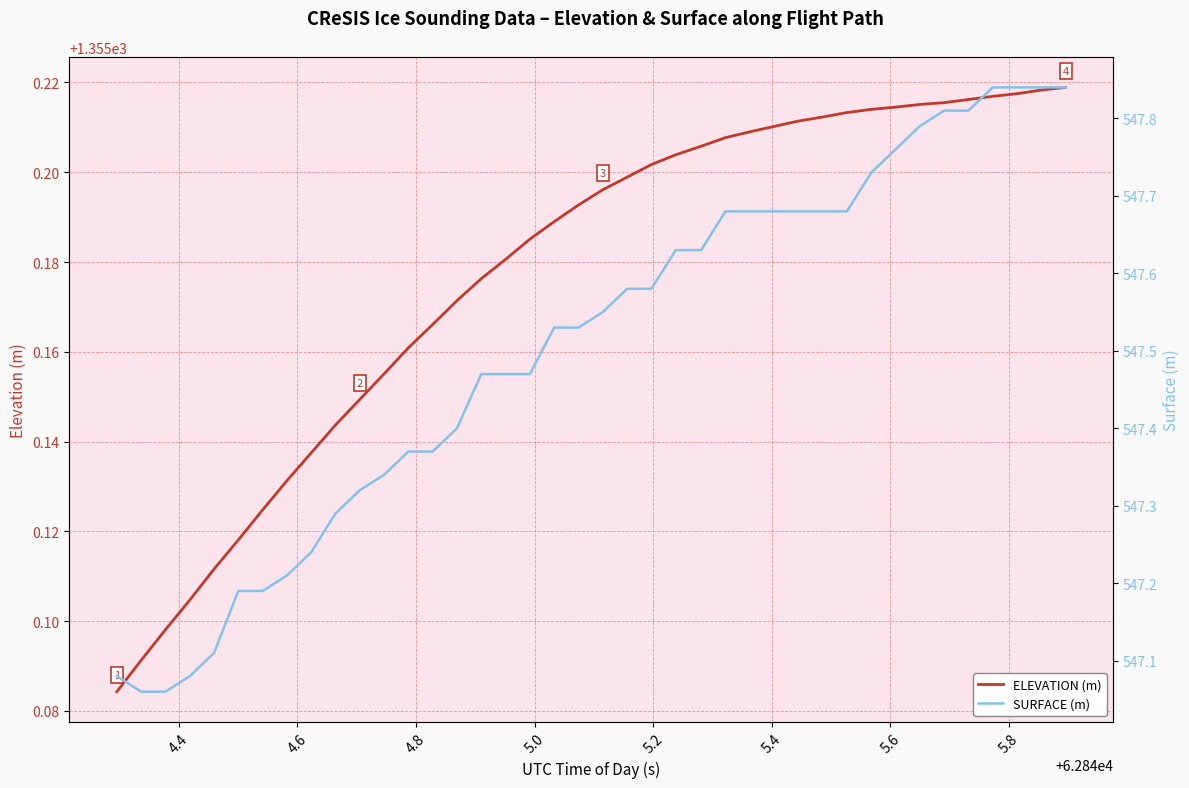

True or false: SURFACE (m) and ELEVATION (m) intersect in this chart.

False